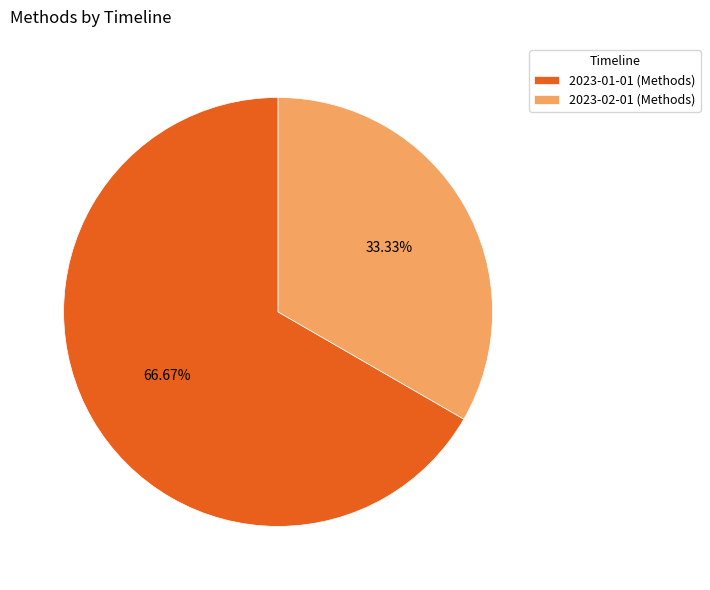

Does 2023-01-01 represent more than half of the total?

Yes